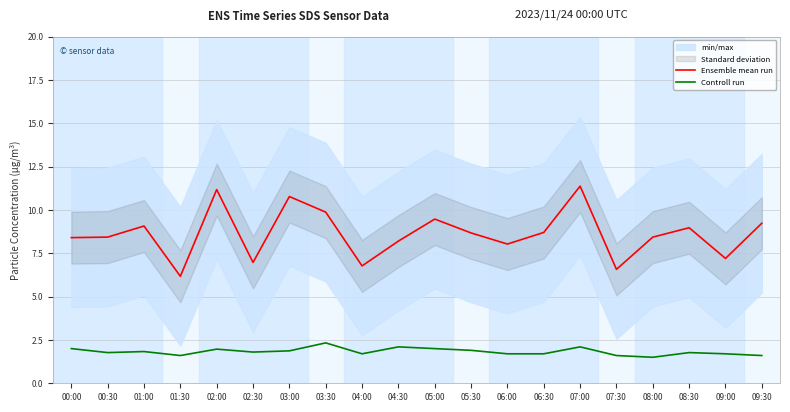

True or false: Ensemble mean run and Controll run cross at least once.

False